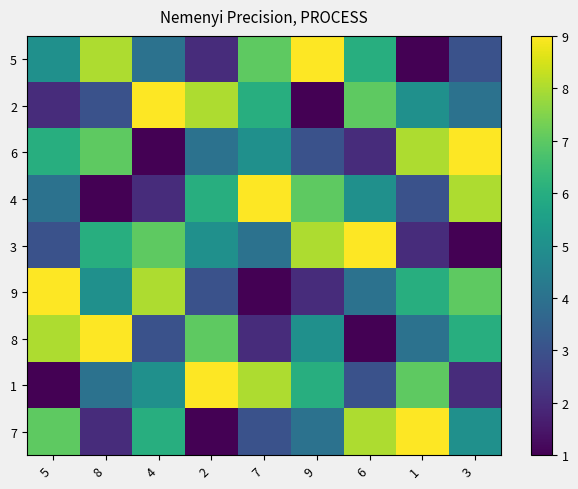

Reading left to right, what are all the values shown in this chart?

5: 5=5	8=8	4=4	2=2	7=7	9=9	6=6	1=1	3=3
2: 5=2	8=3	4=9	2=8	7=6	9=1	6=7	1=5	3=4
6: 5=6	8=7	4=1	2=4	7=5	9=3	6=2	1=8	3=9
4: 5=4	8=1	4=2	2=6	7=9	9=7	6=5	1=3	3=8
3: 5=3	8=6	4=7	2=5	7=4	9=8	6=9	1=2	3=1
9: 5=9	8=5	4=8	2=3	7=1	9=2	6=4	1=6	3=7
8: 5=8	8=9	4=3	2=7	7=2	9=5	6=1	1=4	3=6
1: 5=1	8=4	4=5	2=9	7=8	9=6	6=3	1=7	3=2
7: 5=7	8=2	4=6	2=1	7=3	9=4	6=8	1=9	3=5